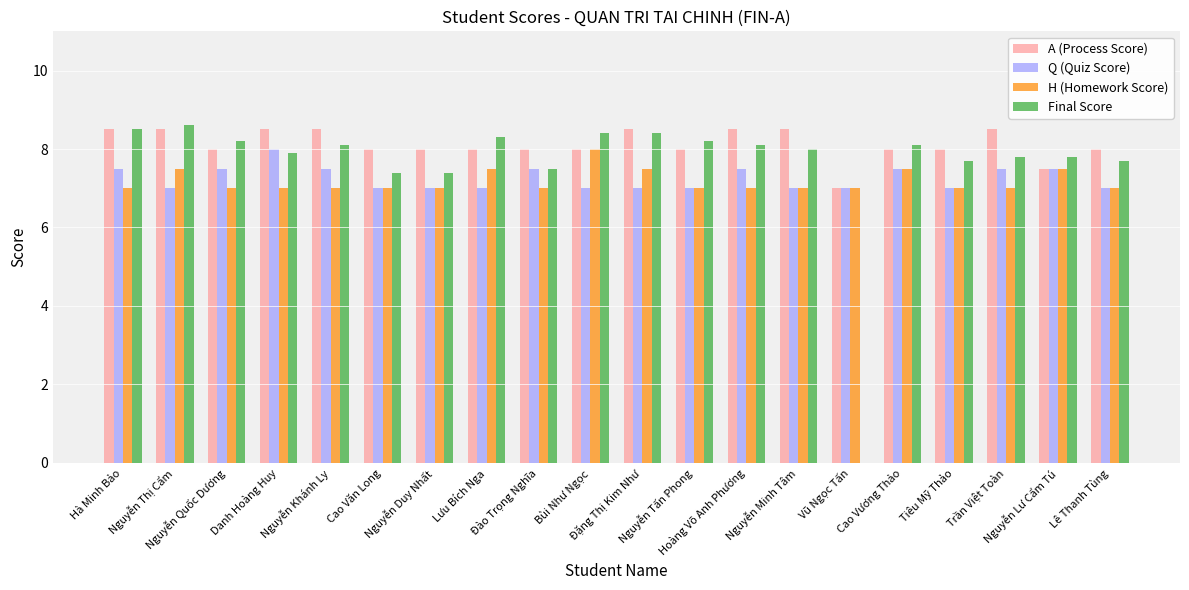

What is the sum of all Final Score values?

152.1